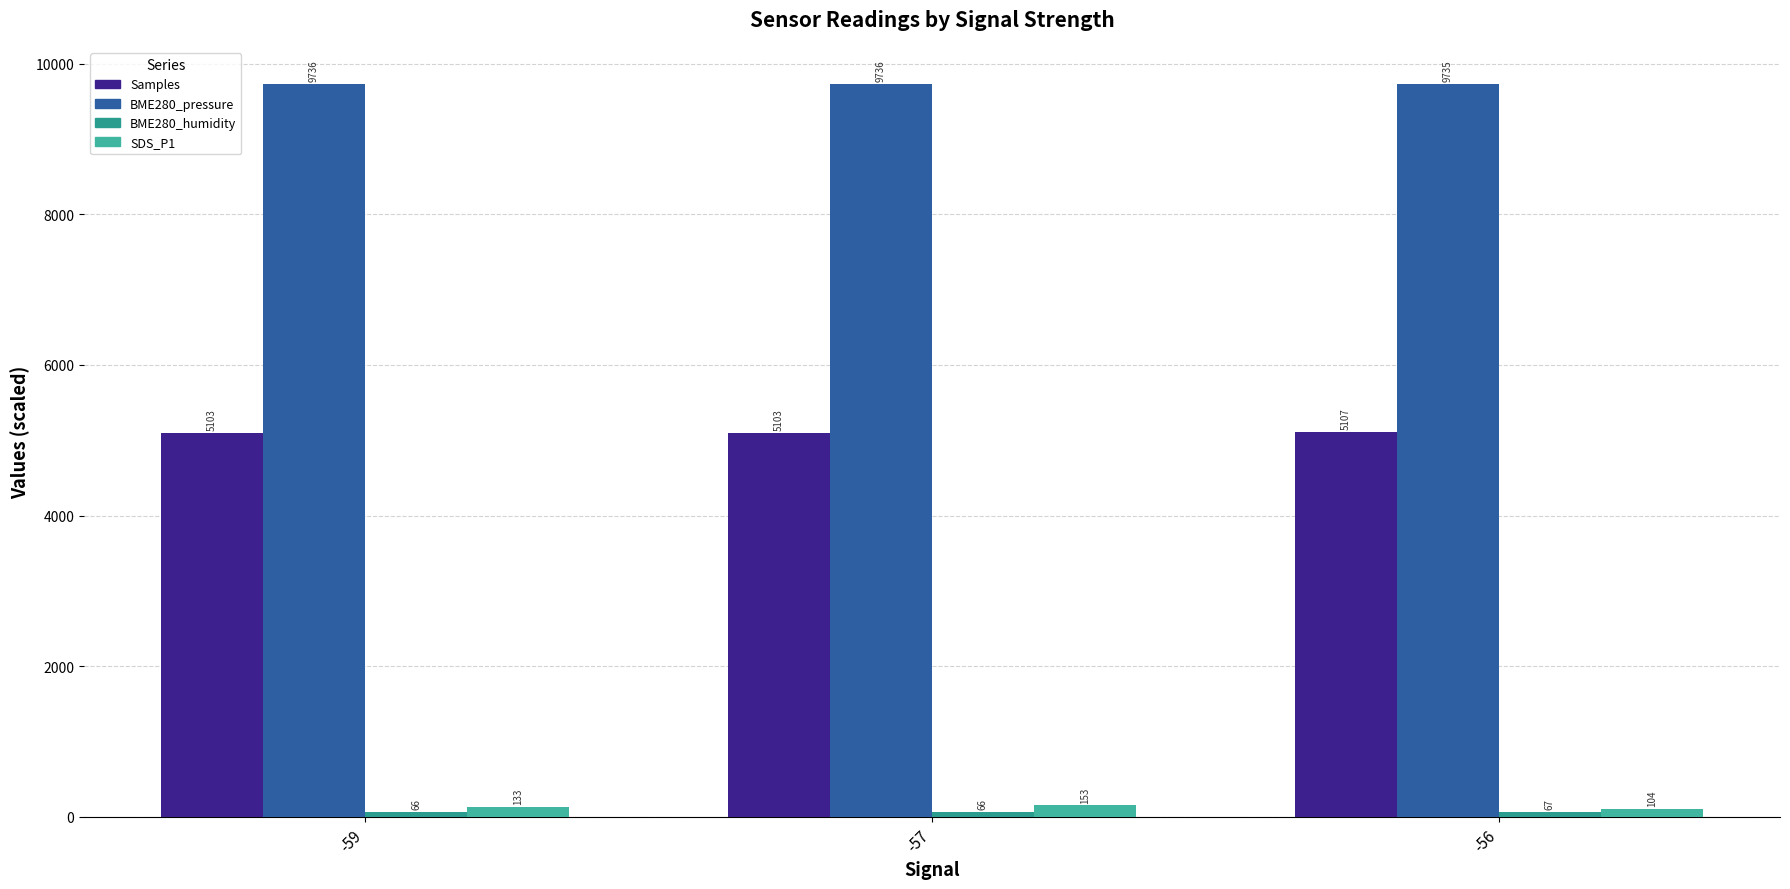

What is the average value of the BME280_humidity series?

66.7